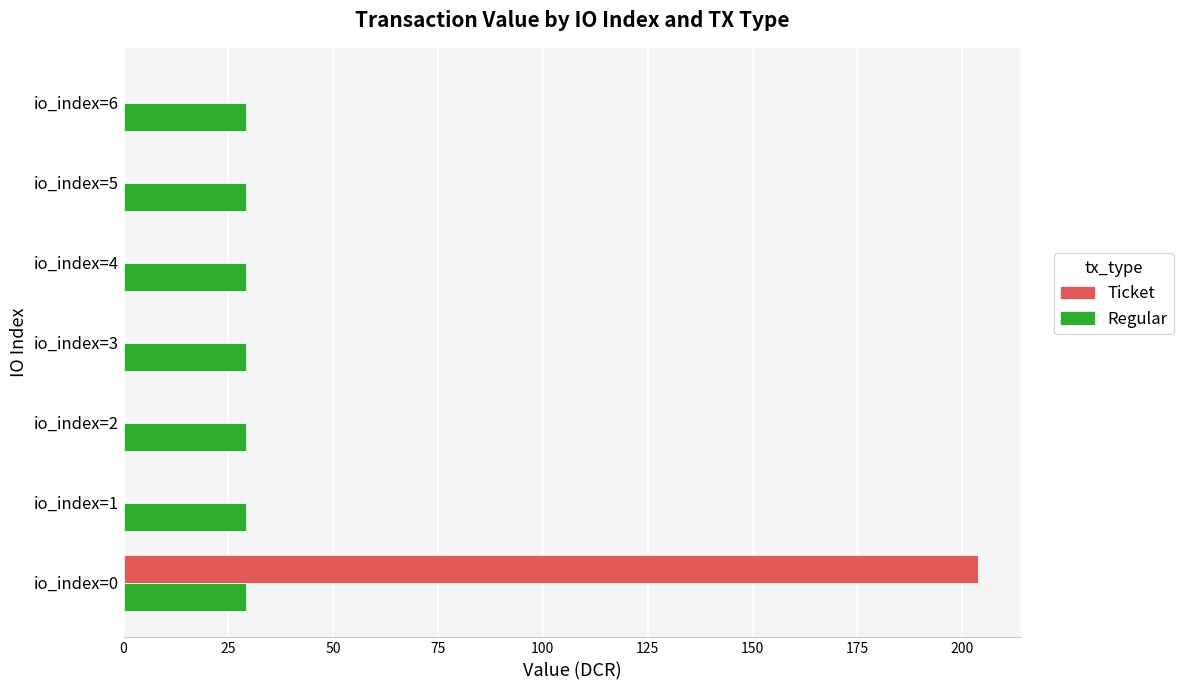

Is the value of Ticket at io_index=3 greater than the value of Regular at io_index=0?

No